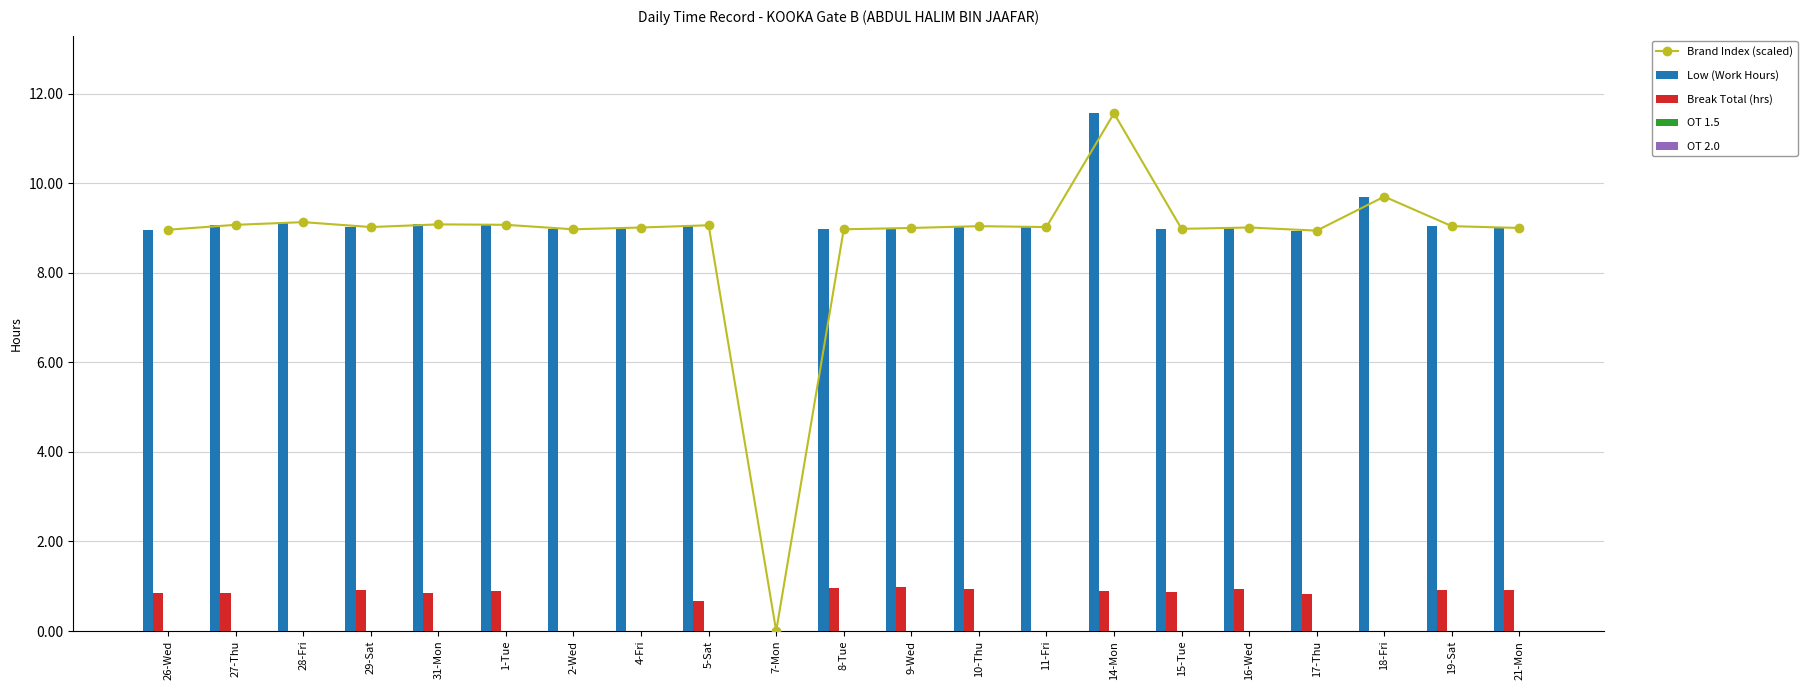

Between 31-Mon and 27-Thu, which is larger?

31-Mon